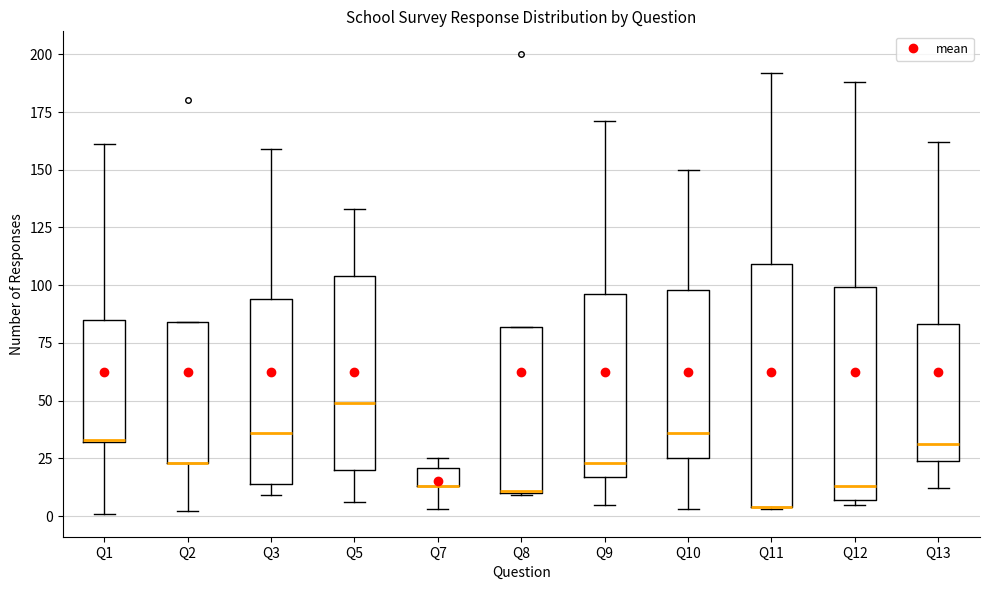

Reading left to right, read every box against the y-axis: the position of its median line, the range the box covers, and the ends of its whiskers. The values are not printed on the chart, so give them approximately, as read against the axis.

Q1: median 35, box 30 to 85, whiskers 0 to 160
Q2: median 25 (drawn on the box's lower edge), box 25 to 85, whiskers 0 to 85
Q3: median 35, box 15 to 95, whiskers 10 to 160
Q5: median 50, box 20 to 105, whiskers 5 to 135
Q7: median 15 (drawn on the box's lower edge), box 15 to 20, whiskers 5 to 25
Q8: median 10, box 10 to 80, whiskers 10 to 80
Q9: median 25, box 15 to 95, whiskers 5 to 170
Q10: median 35, box 25 to 100, whiskers 5 to 150
Q11: median 5 (drawn on the box's lower edge), box 5 to 110, whiskers 5 to 190
Q12: median 15, box 5 to 100, whiskers 5 (just below the box's lower edge) to 190
Q13: median 30, box 25 to 85, whiskers 10 to 160